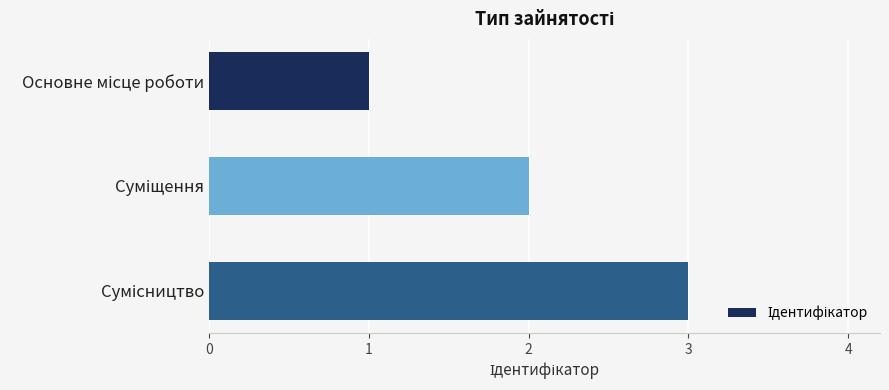

What is the sum of all values?

6